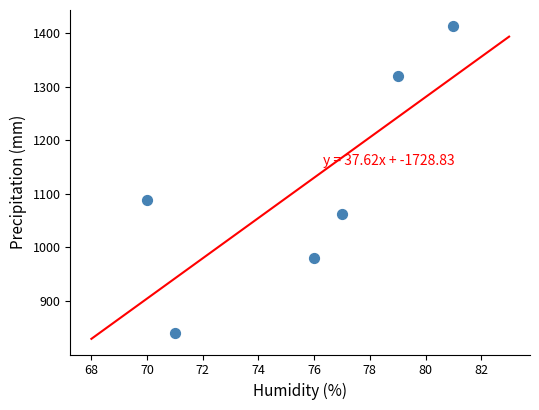

What Y value in the scatter plot is closest to 1127?

1089.0